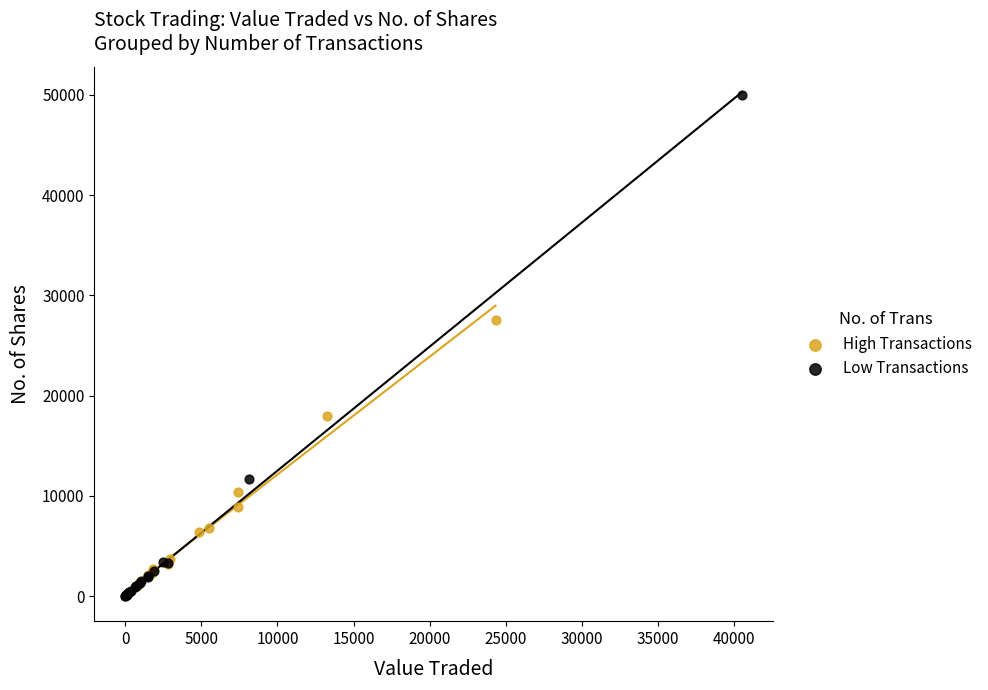

Which series has the widest spread of Y values?

Low Transactions